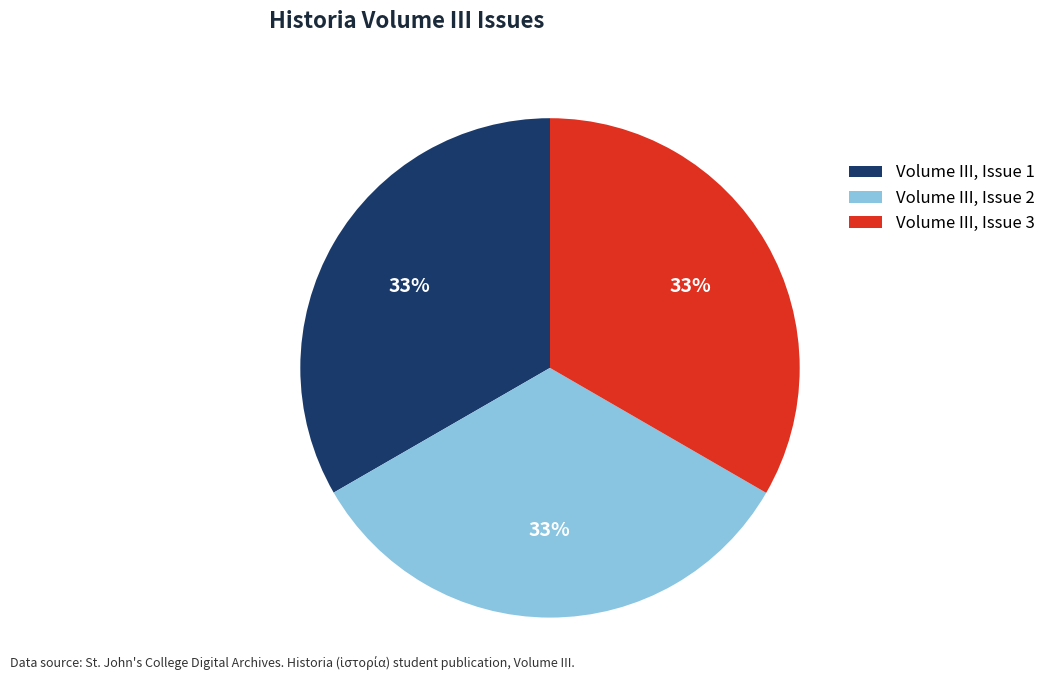

Approximately how many times larger is the value at Volume III, Issue 3 compared to Volume III, Issue 1?

1.0